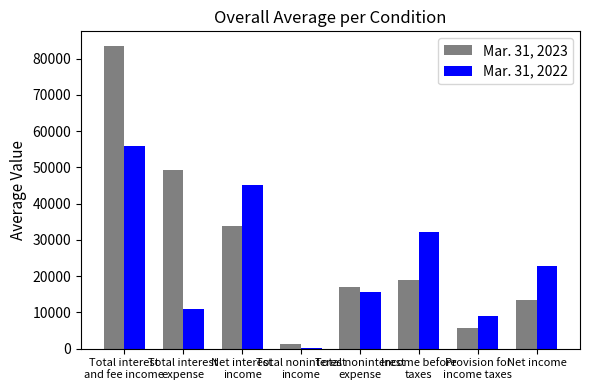

How many groups of bars are there?

8